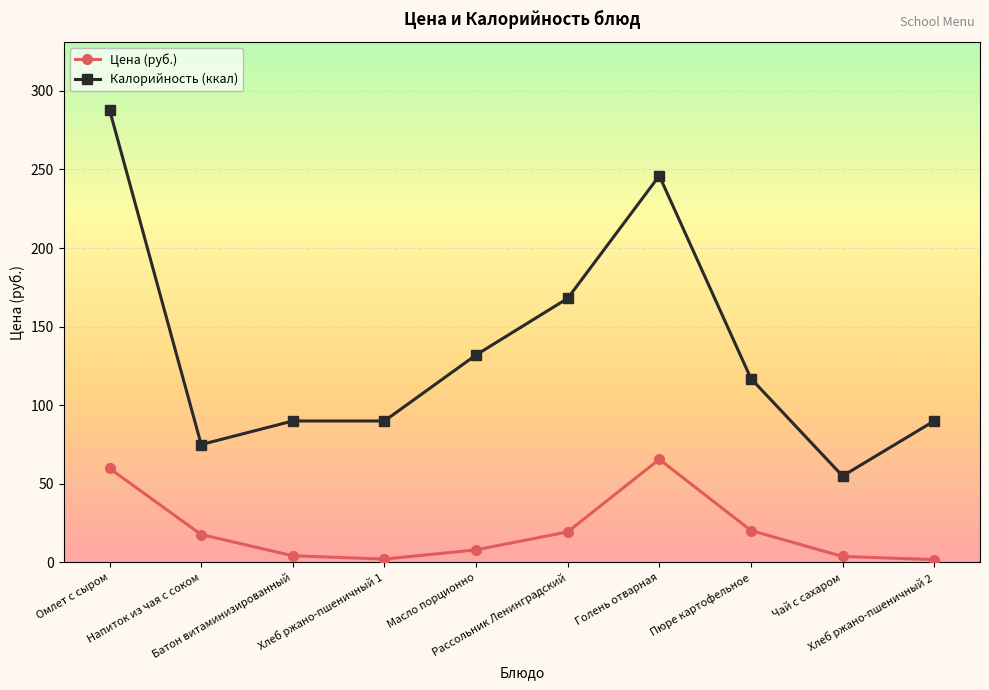

True or false: Цена (руб.) and Калорийность (ккал) cross at least once.

False